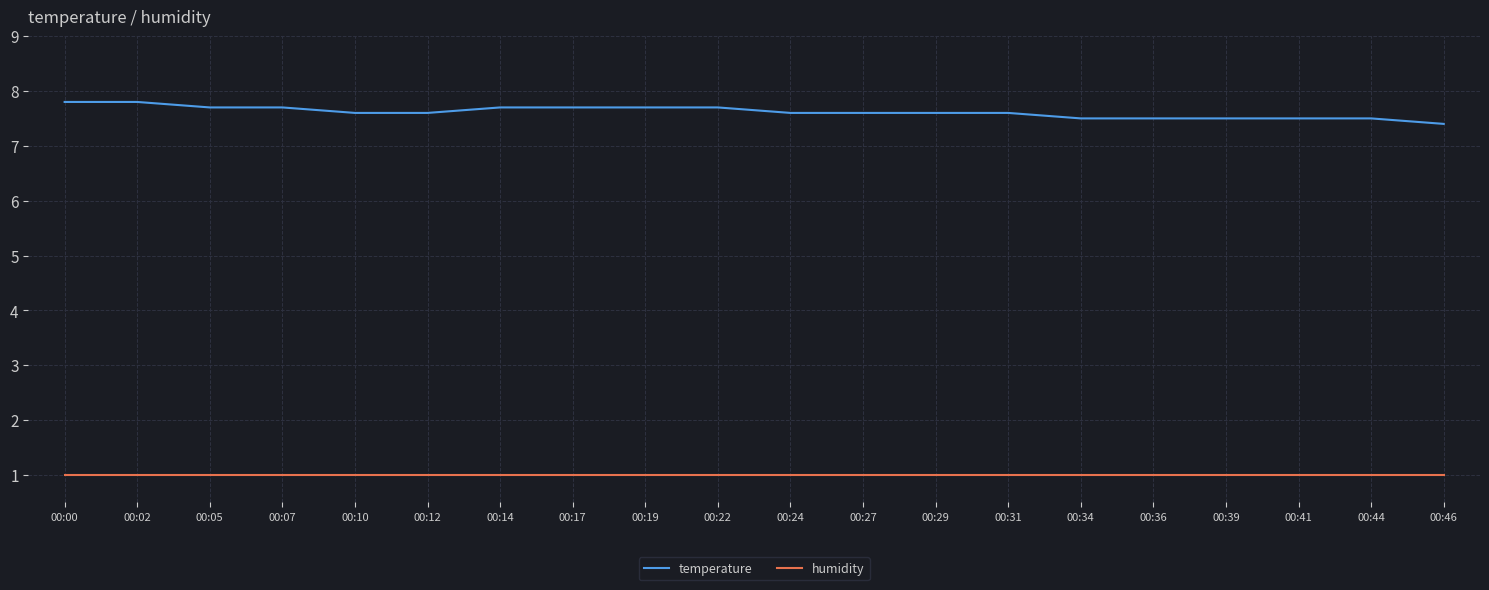

True or false: humidity and temperature cross at least once.

False